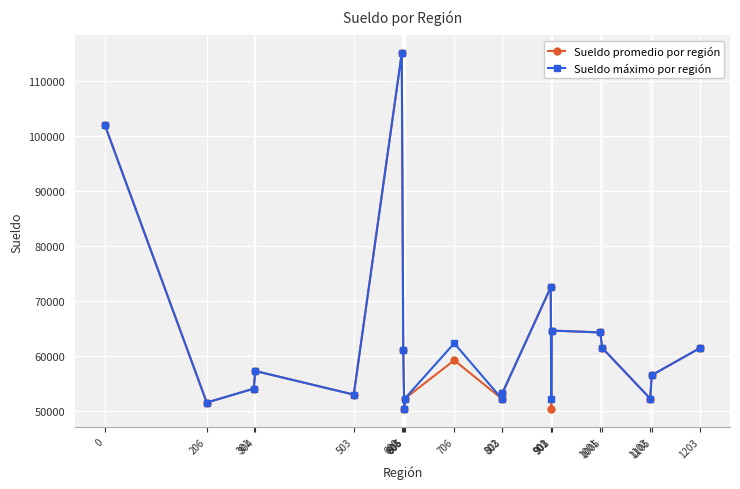

At which label does Sueldo máximo por región reach its peak?

600